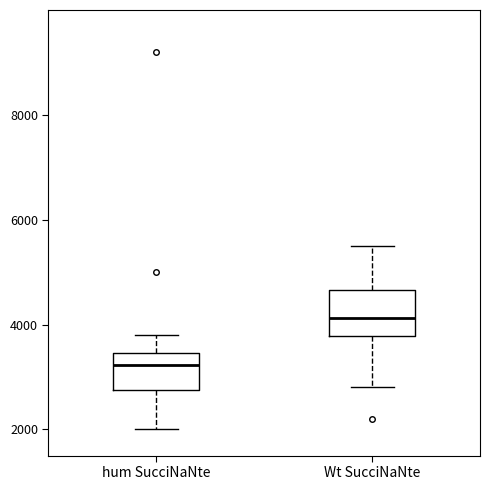

Where does the median line of the box for Wt SucciNaNte sit on the y-axis? The values are not printed on the chart, so give them approximately, as read against the axis.

4200